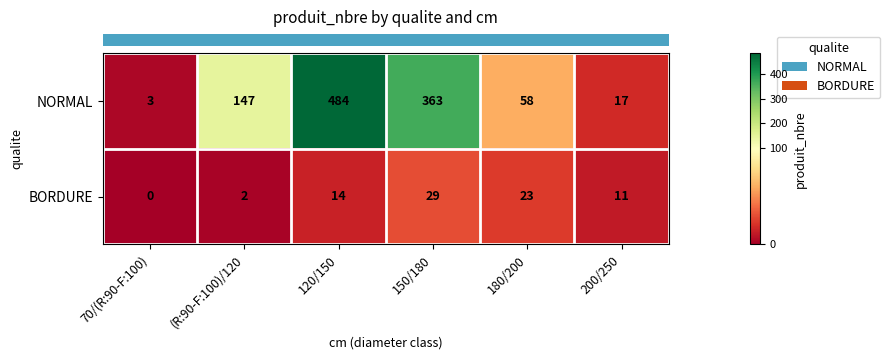

What is the sum of the BORDURE values at (R:90-F:100)/120 and 150/180?

31